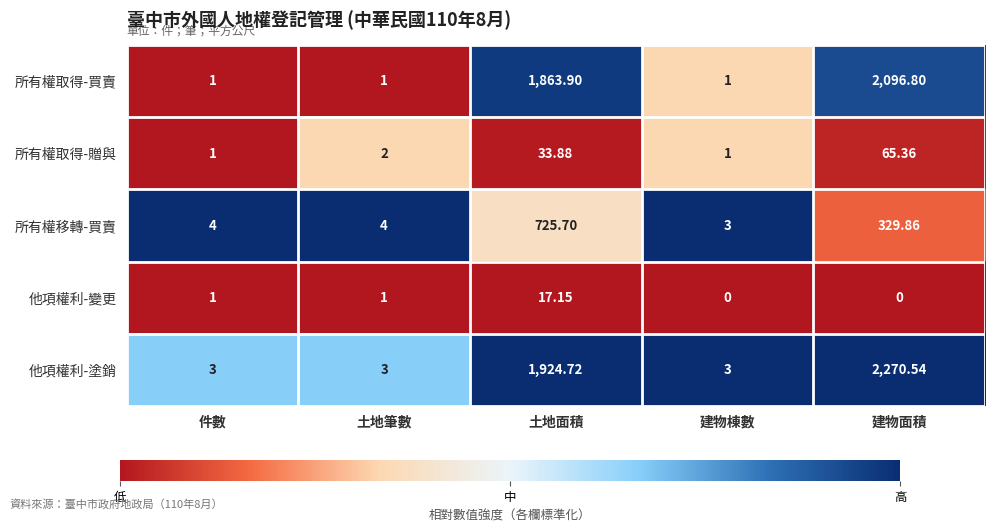

Which series changed the most between 土地筆數 and 土地面積?

他項權利-塗銷